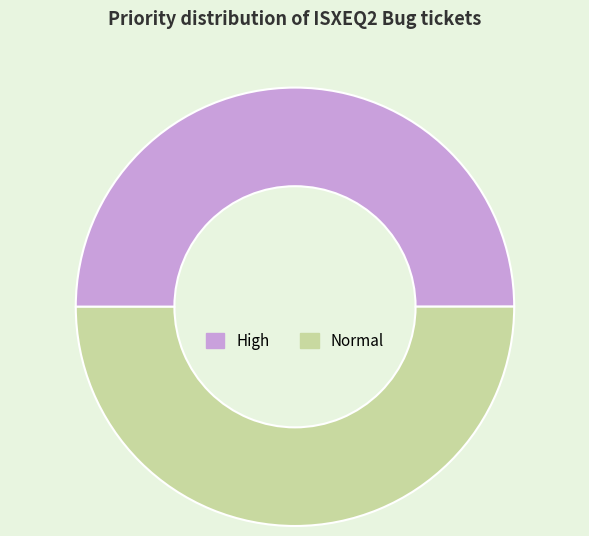

Approximately how many times larger is the value at High compared to Normal?

1.0